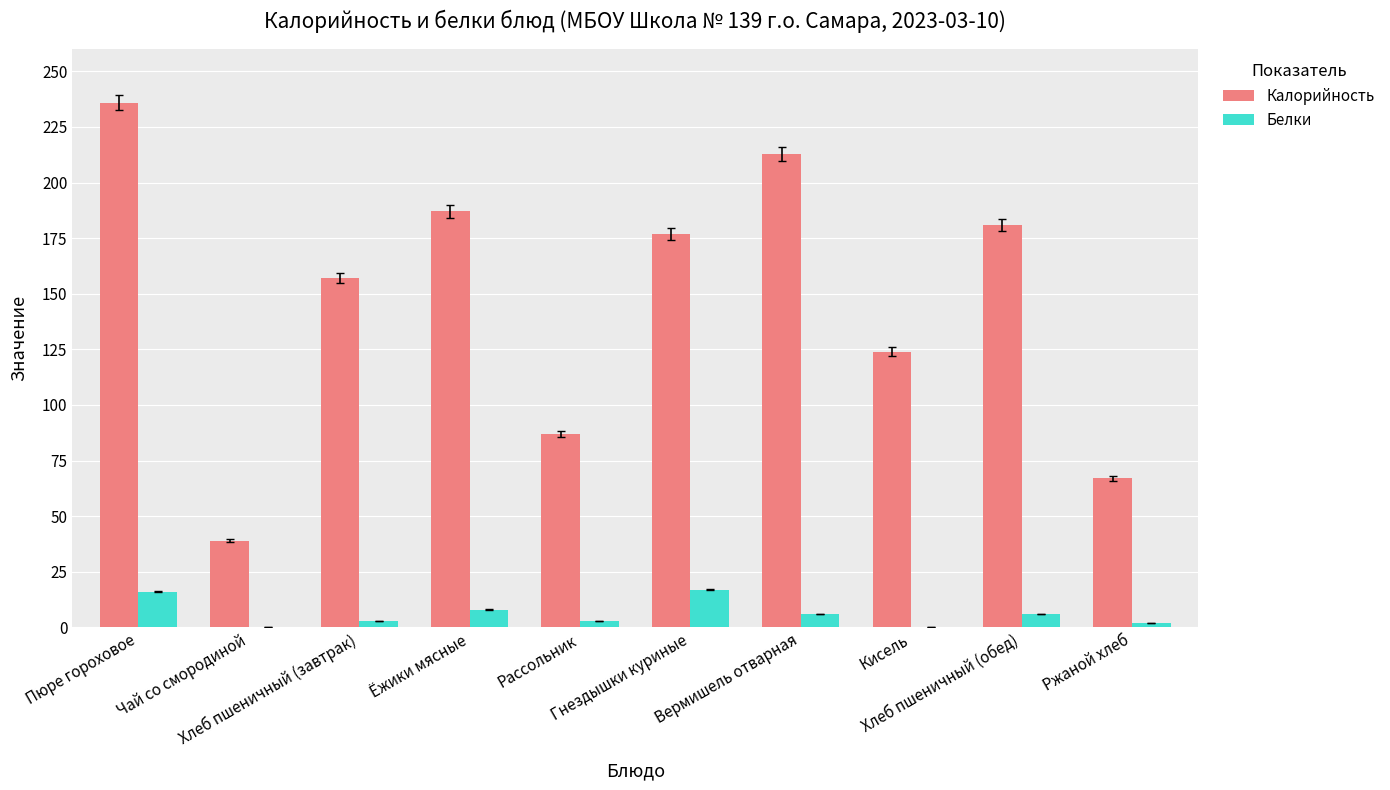

Between Чай со смородиной and Кисель, which series saw the biggest shift?

Калорийность